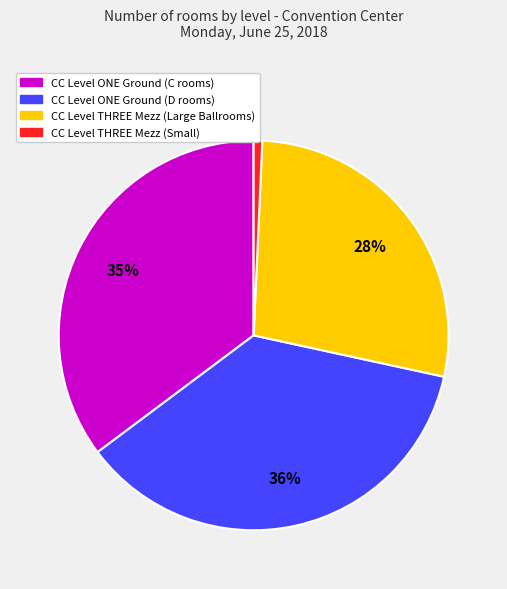

To the nearest percent, what is the average slice percentage?

25%